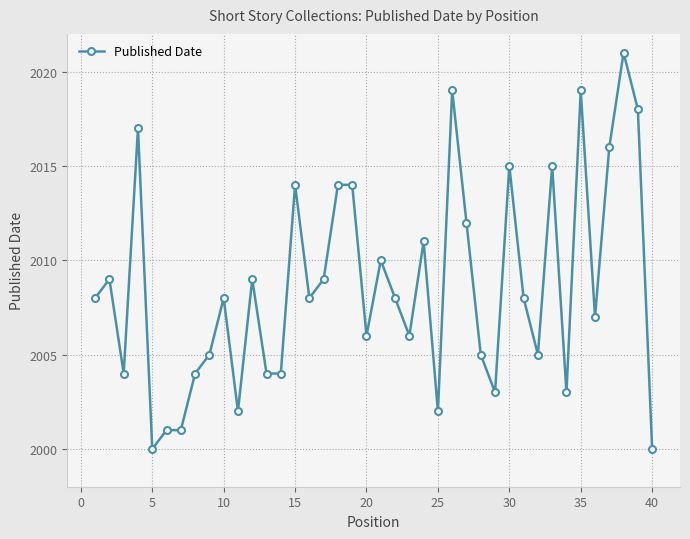

What is the value of the 16th point from the left?

2008